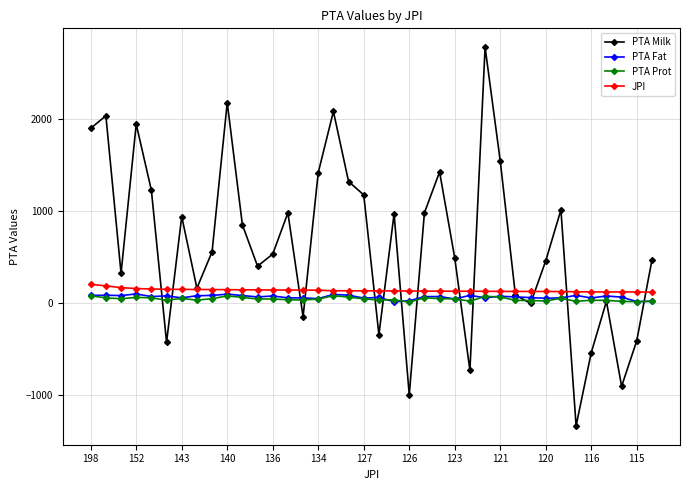

Which series has the largest range (max minus min)?

PTA Milk